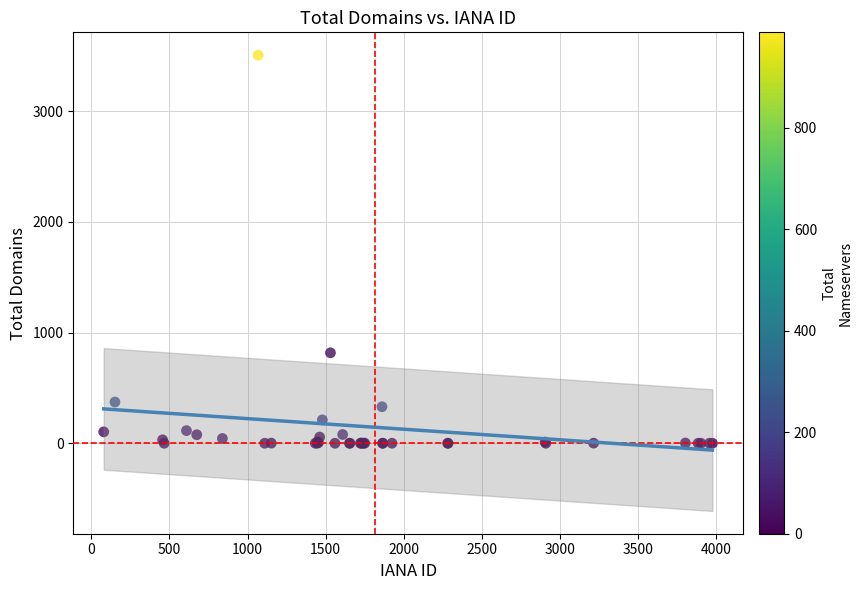

What Y value in the scatter plot is closest to 1753?

817